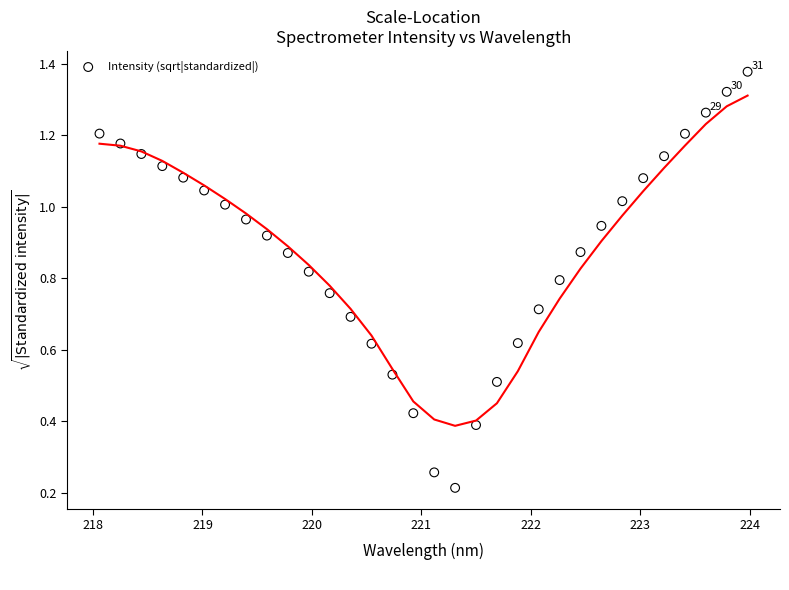

How many data points are displayed?

32